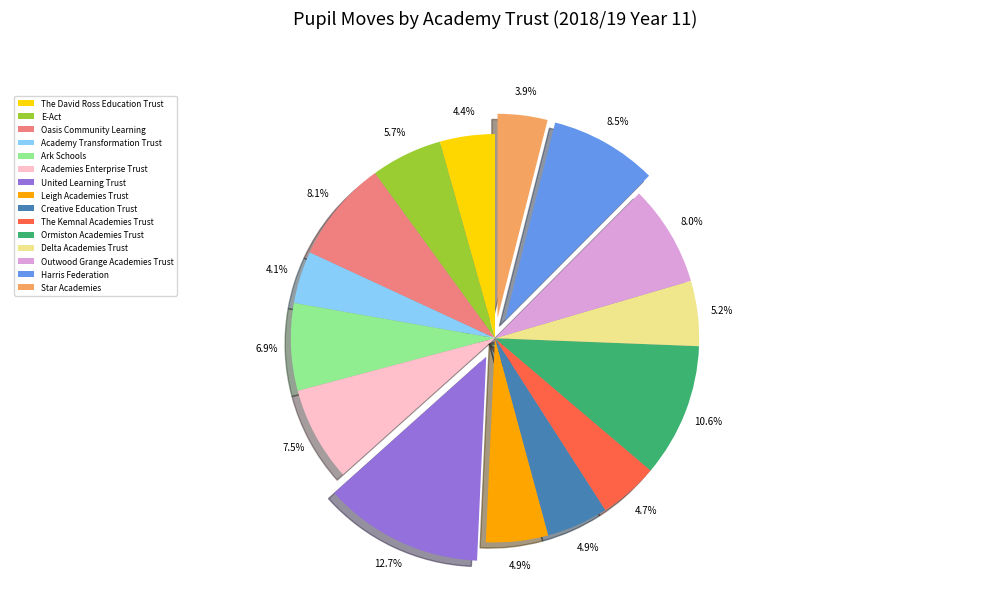

Count the number of slices in the pie.

15